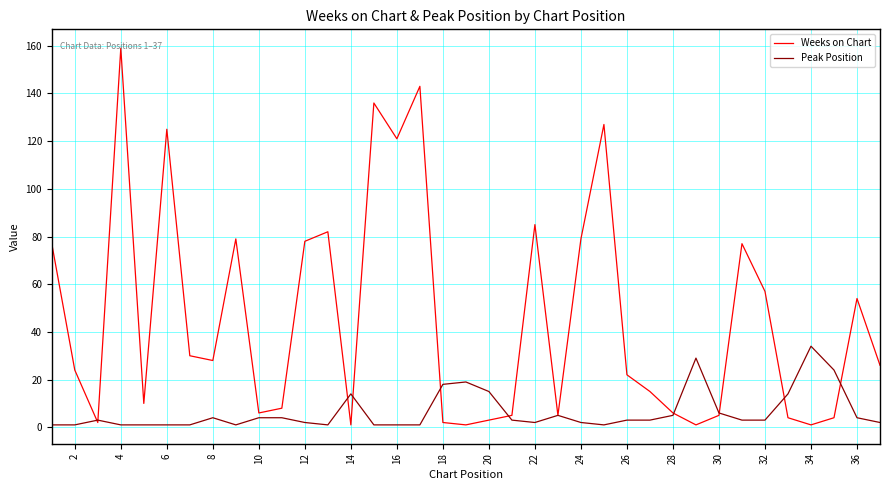

List the series in order of their overall mean, highest first.

Weeks on Chart, Peak Position